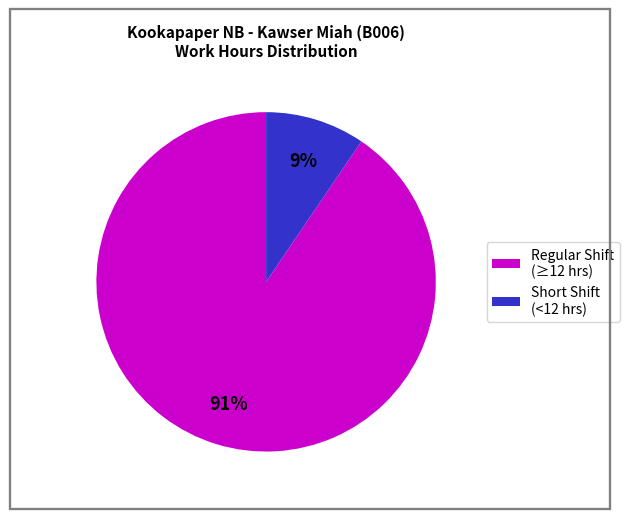

Count the number of slices in the pie.

2